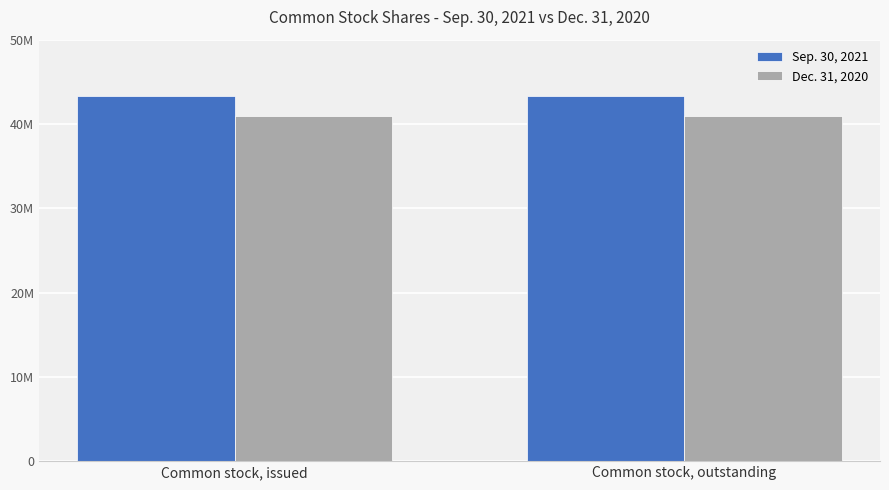

Which label corresponds to the smallest value in the chart?

Common stock, issued